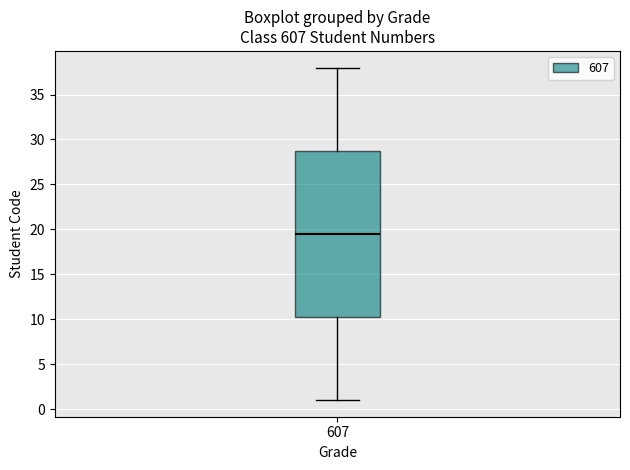

Where does the upper whisker of the box at x = 607 end on the y-axis? The values are not printed on the chart, so give them approximately, as read against the axis.

38.0